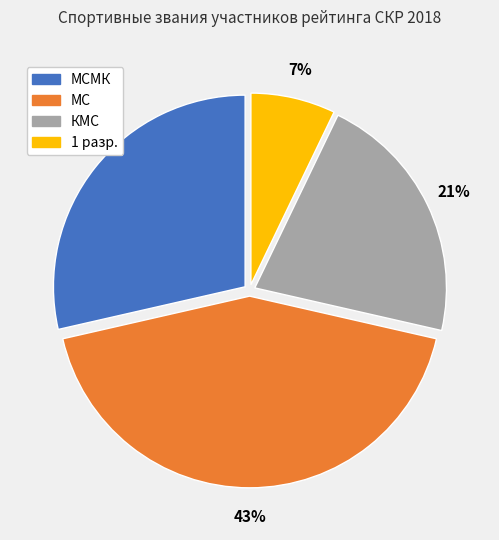

What is the ratio of the value at МС to the value at МСМК?

1.5